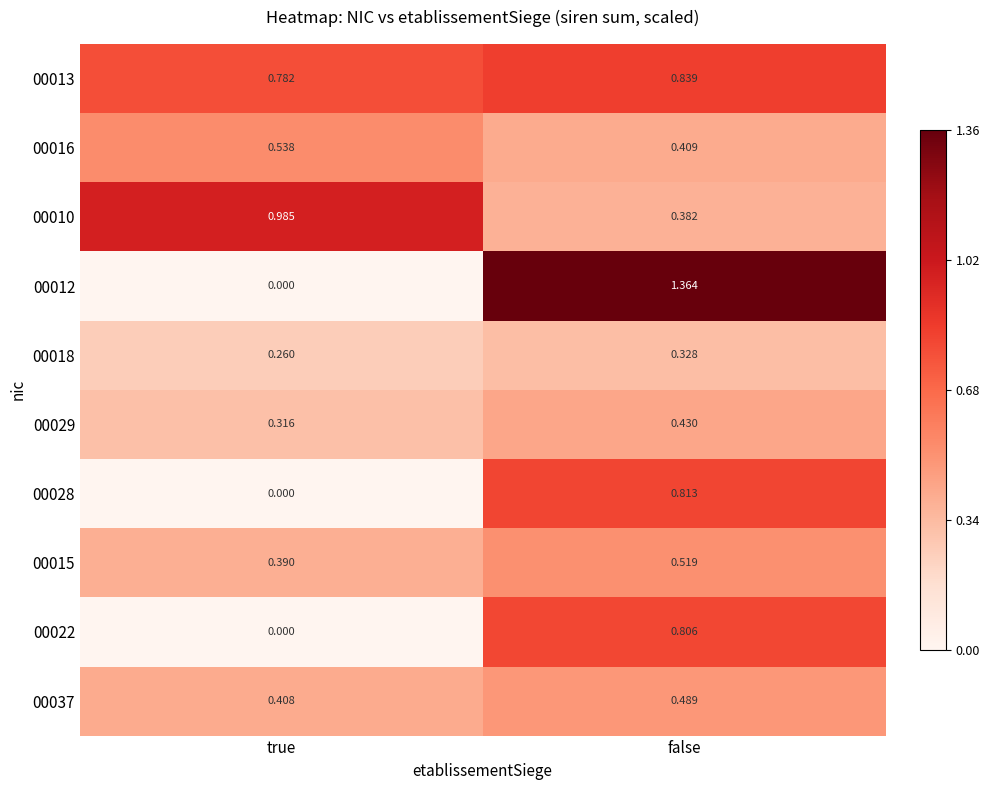

At which label does 00010 reach its peak?

true